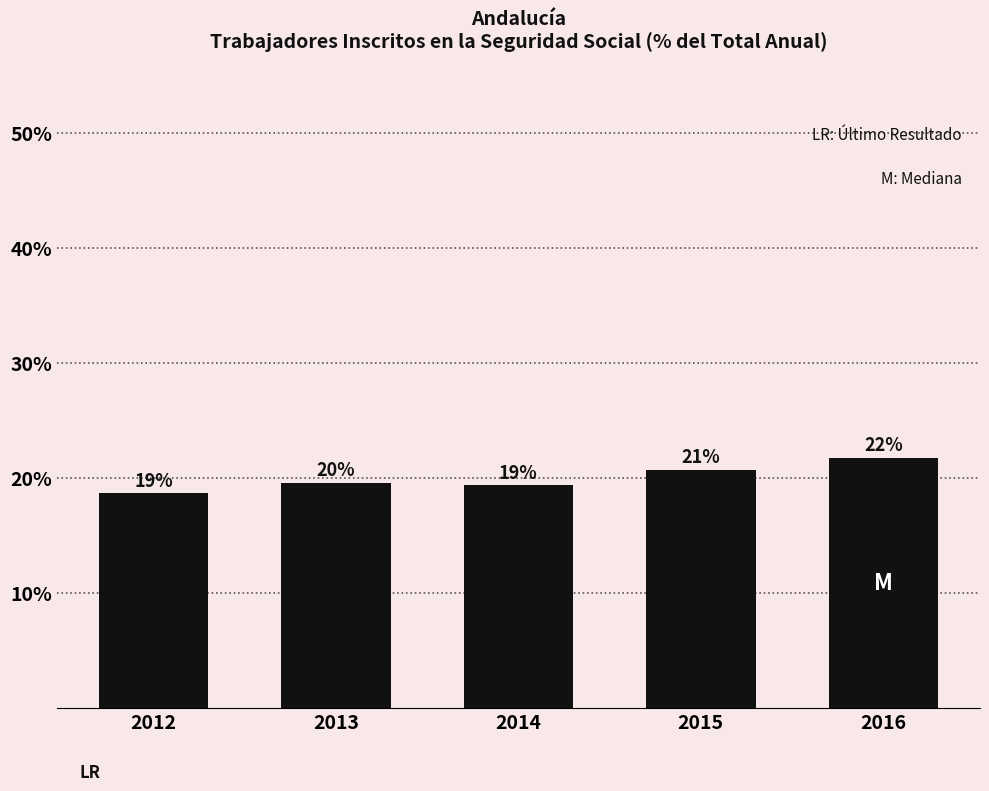

How many bars are there in total?

5